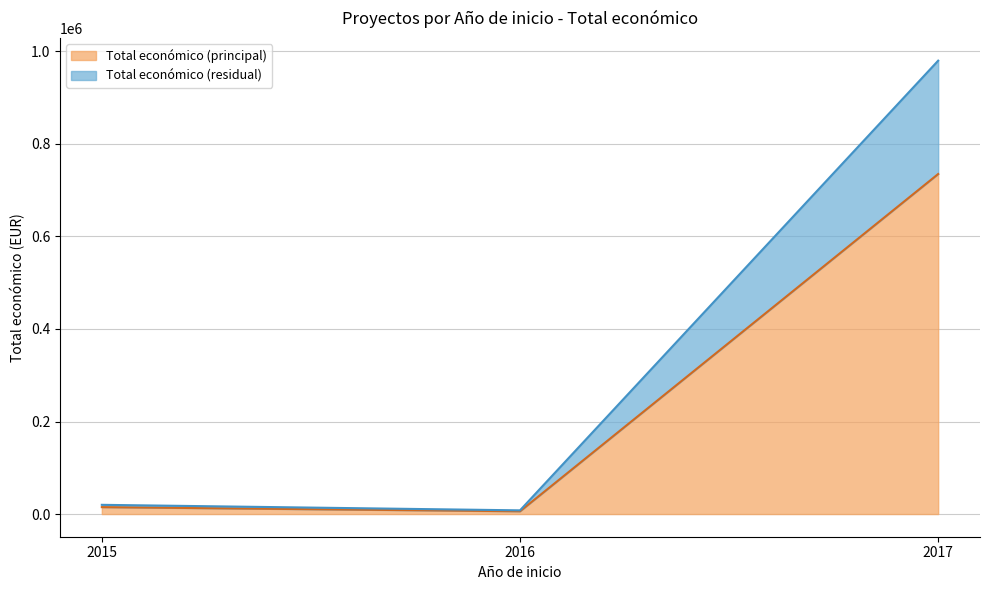

What is the change in value from 2016 to 2015?

+11950